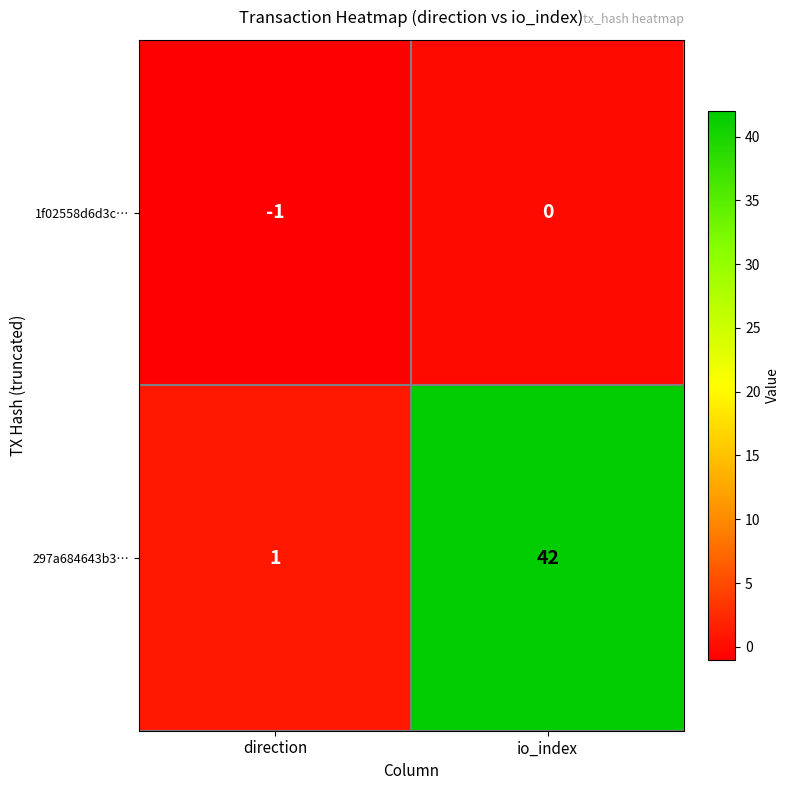

The value of 1f02558d6d3c… at io_index is 0. True or false?

True